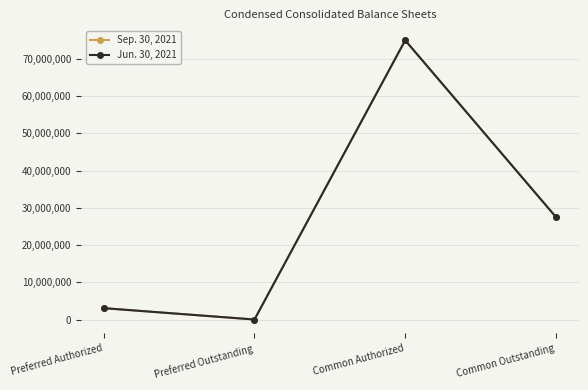

Is the value of Jun. 30, 2021 at Common Outstanding greater than the value of Sep. 30, 2021 at Preferred Outstanding?

Yes